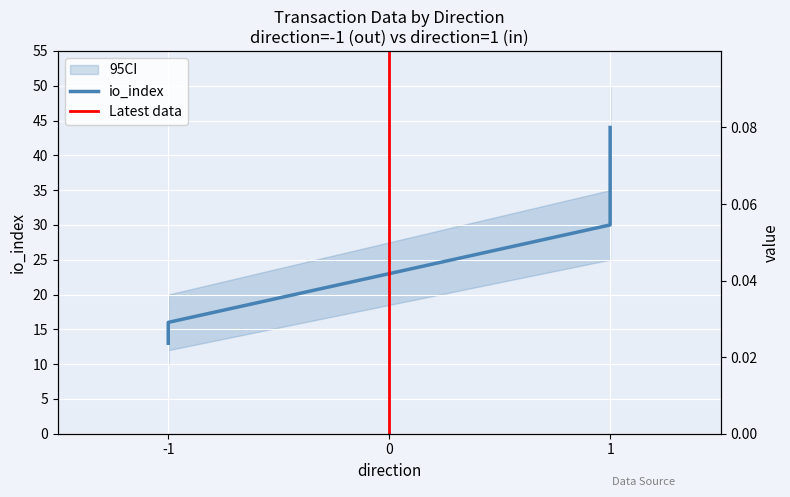

The value of io_index at 1 is 70.6. True or false?

False